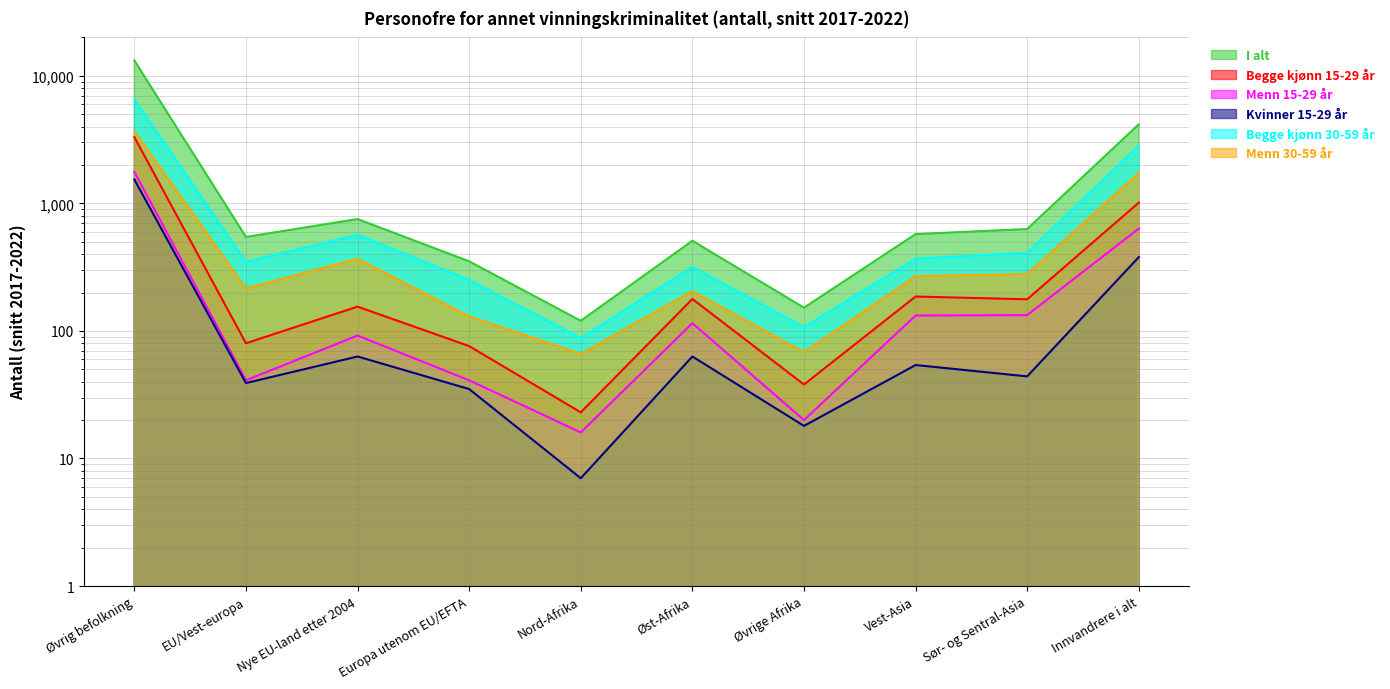

What is the difference between the highest and lowest values at Øvrig befolkning?

11648